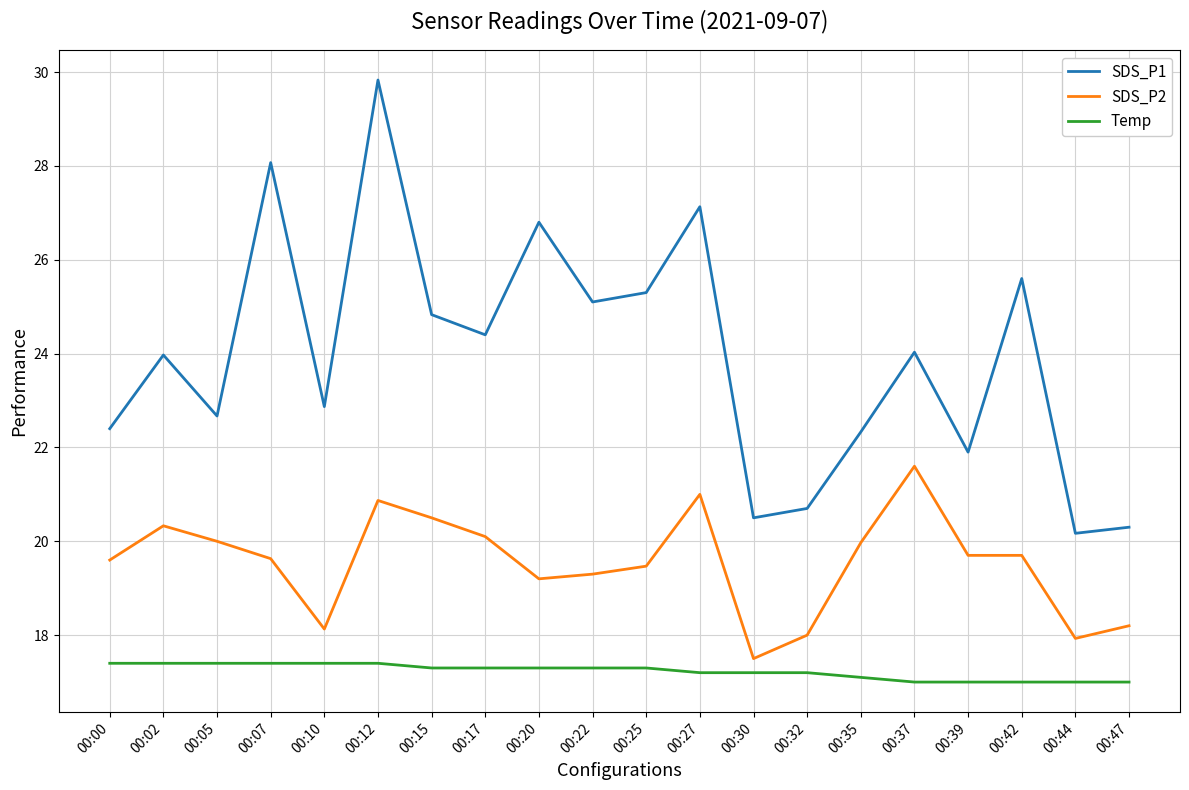

What is the minimum value for Temp?

17.0